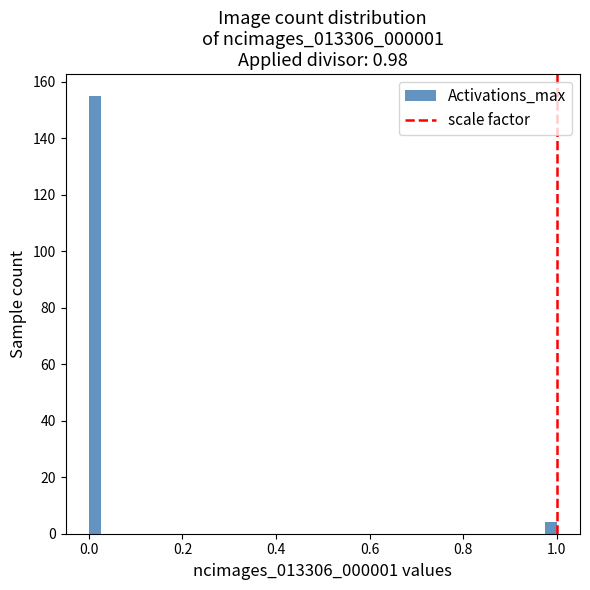

Read against the x-axis, roughly where is the centre of the tallest bar?

0.02